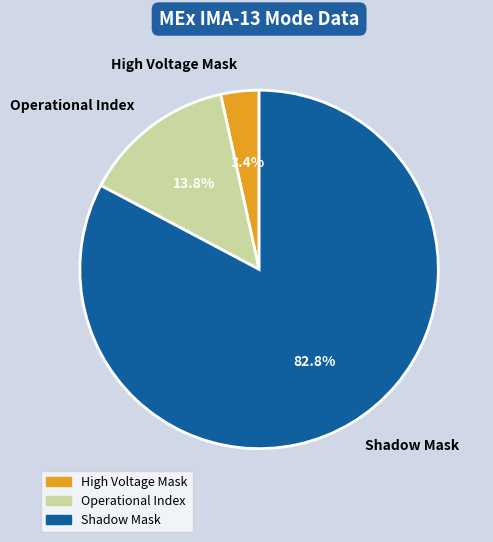

To the nearest percent, what percentage of the pie is Operational Index?

14%